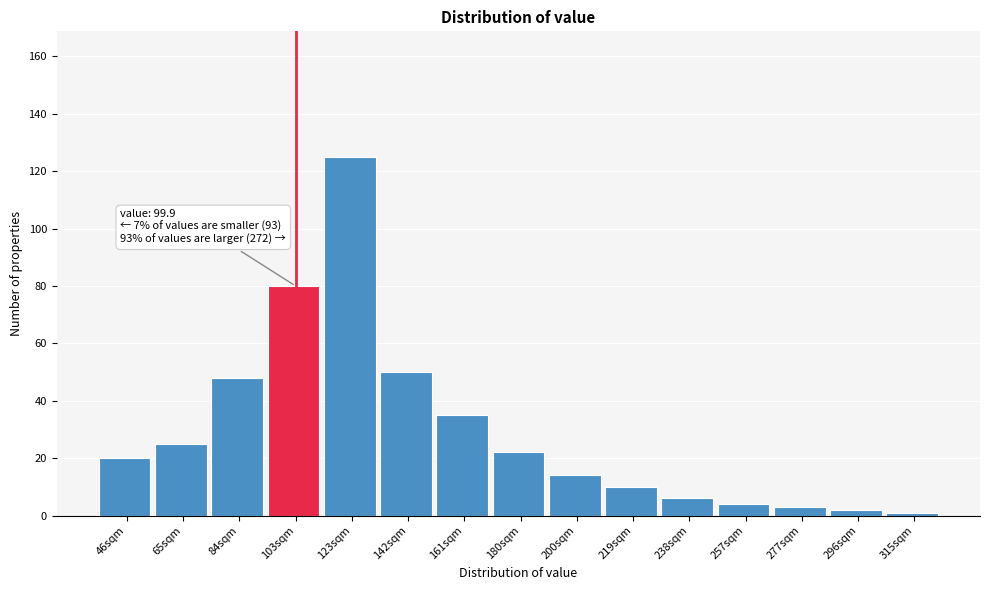

Reading left to right, list all the values displayed in this chart.

46sqm=20	65sqm=25	84sqm=48	103sqm=80	123sqm=125	142sqm=50	161sqm=35	180sqm=22	200sqm=14	219sqm=10	238sqm=6	257sqm=4	277sqm=3	296sqm=2	315sqm=1